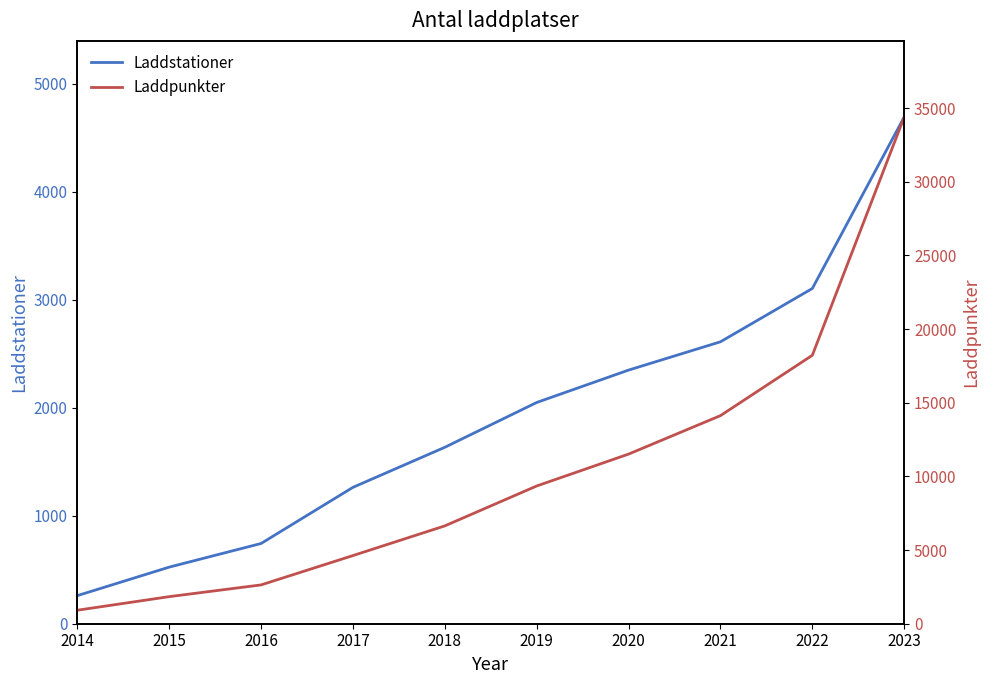

Reading left to right, extract all data points from this chart.

Laddstationer: 260	524	743	1263	1634	2049	2349	2611	3105	4693
Laddpunkter: 915	1837	2634	4625	6640	9348	11512	14123	18219	34390